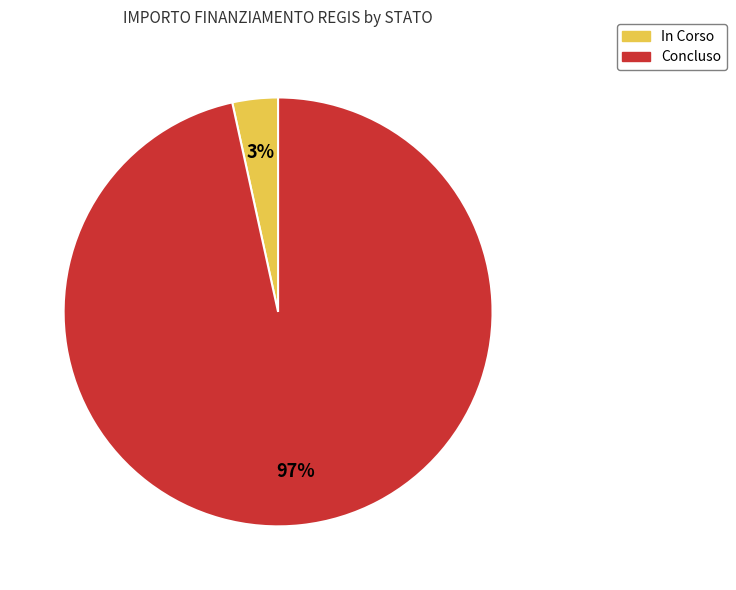

Is the sum of Concluso and In Corso greater than half?

Yes